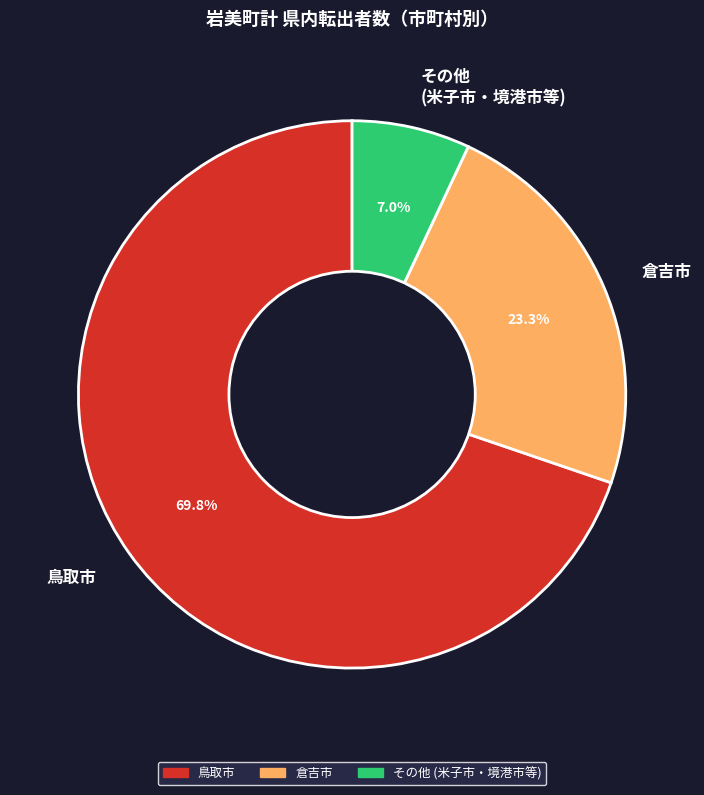

Combined, what portion of the pie is その他 (米子市・境港市等) and 鳥取市?

76.7%